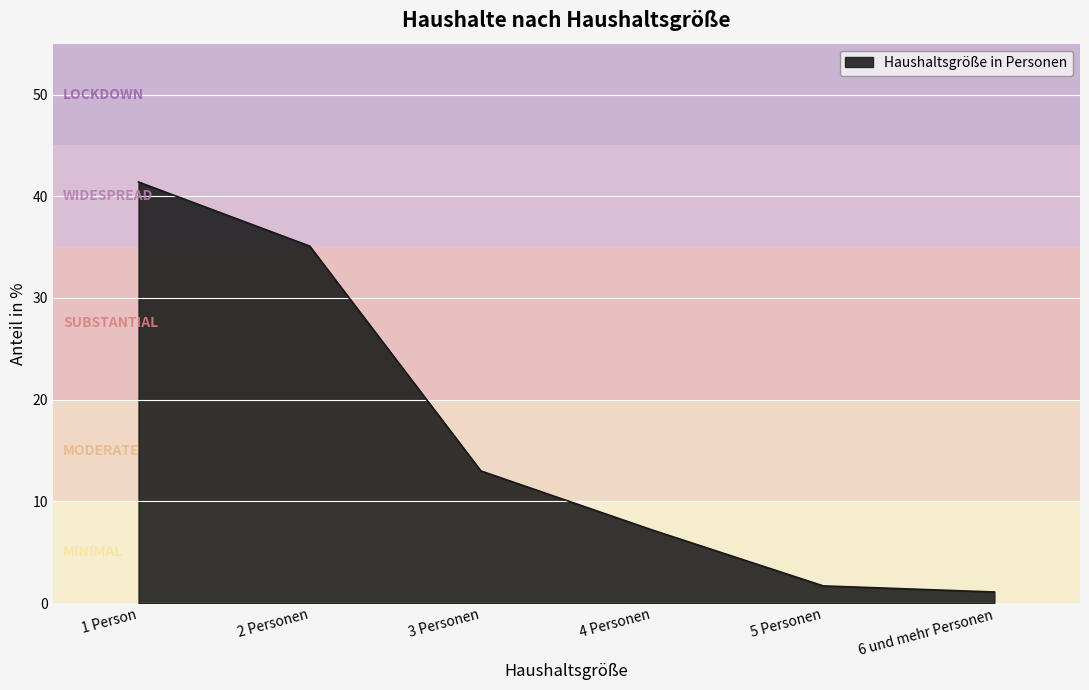

The value at 1 Person is 41.4. True or false?

True